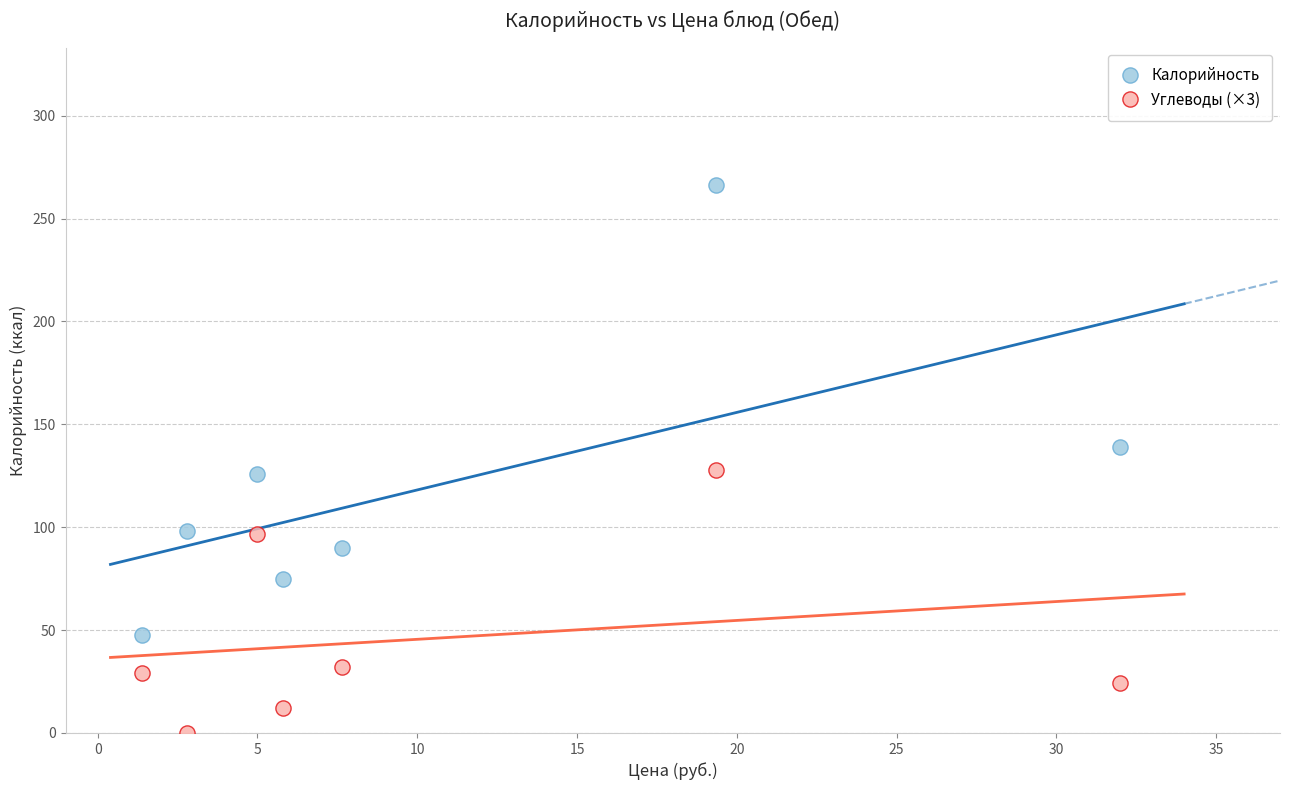

Which series has the largest Y range (max minus min)?

Калорийность